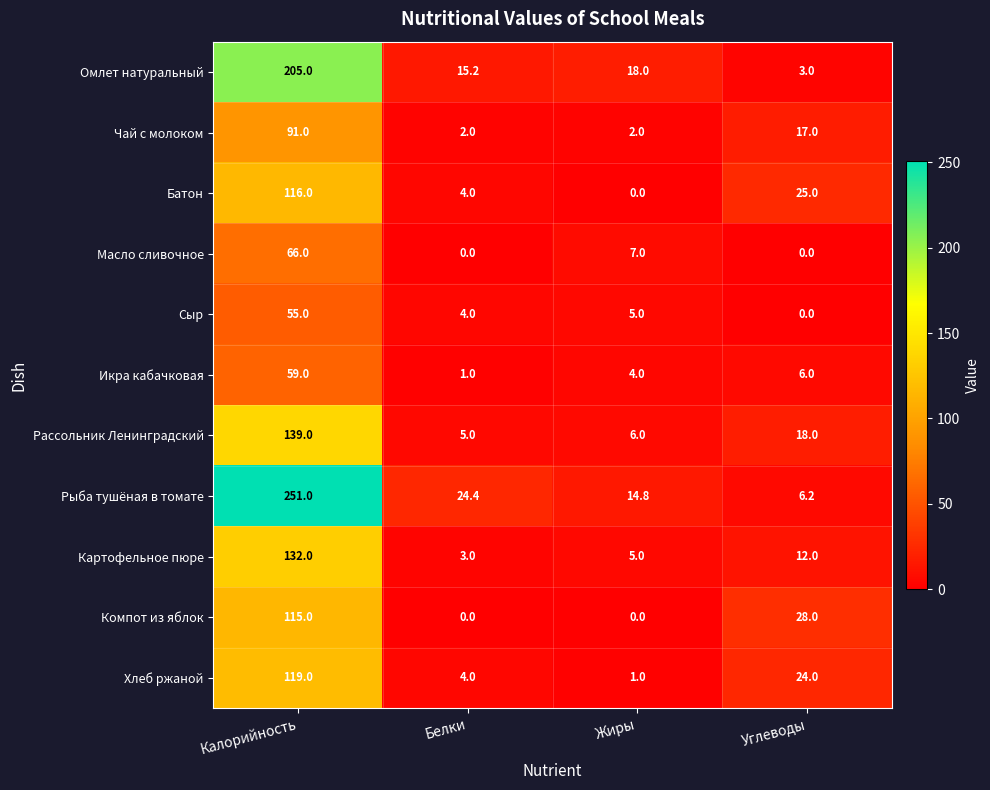

How many data points does each series have?

4